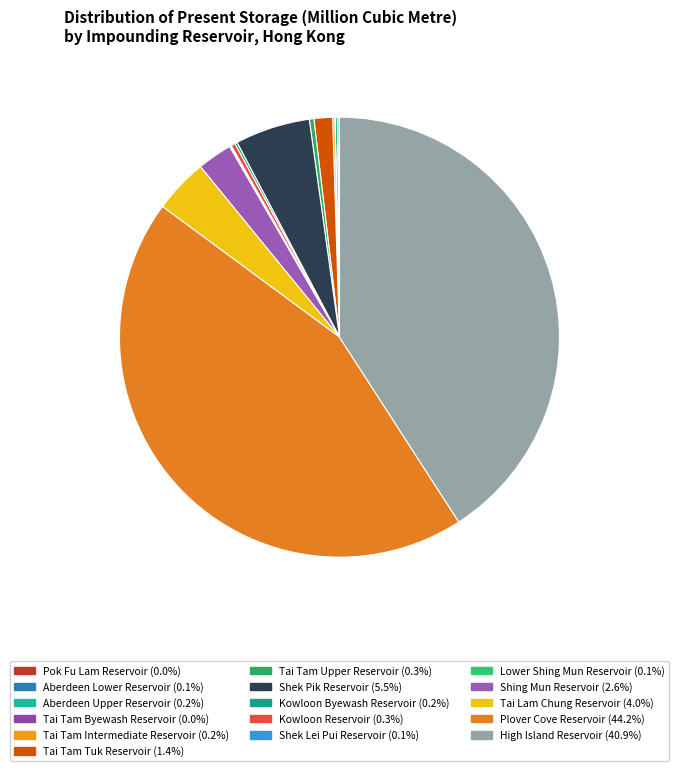

Which slice is the largest?

Plover Cove Reservoir